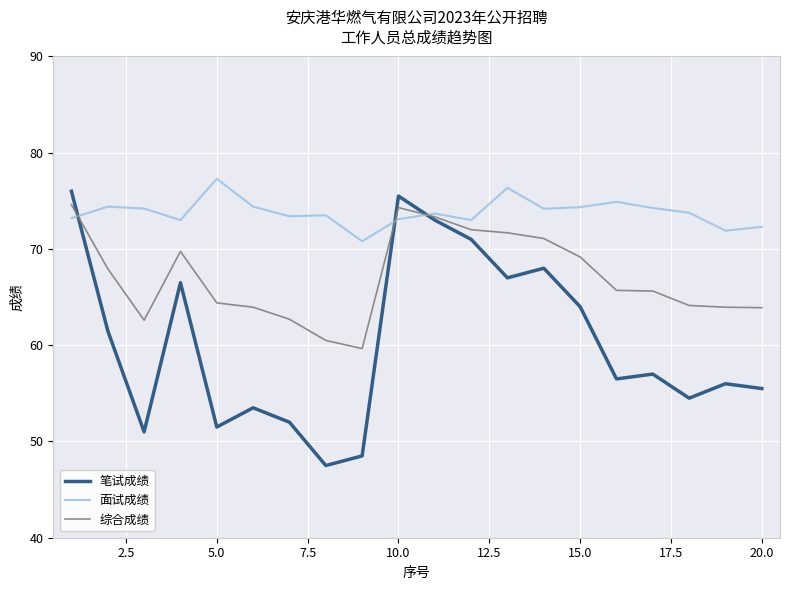

How many times do 综合成绩 and 面试成绩 cross each other?

3